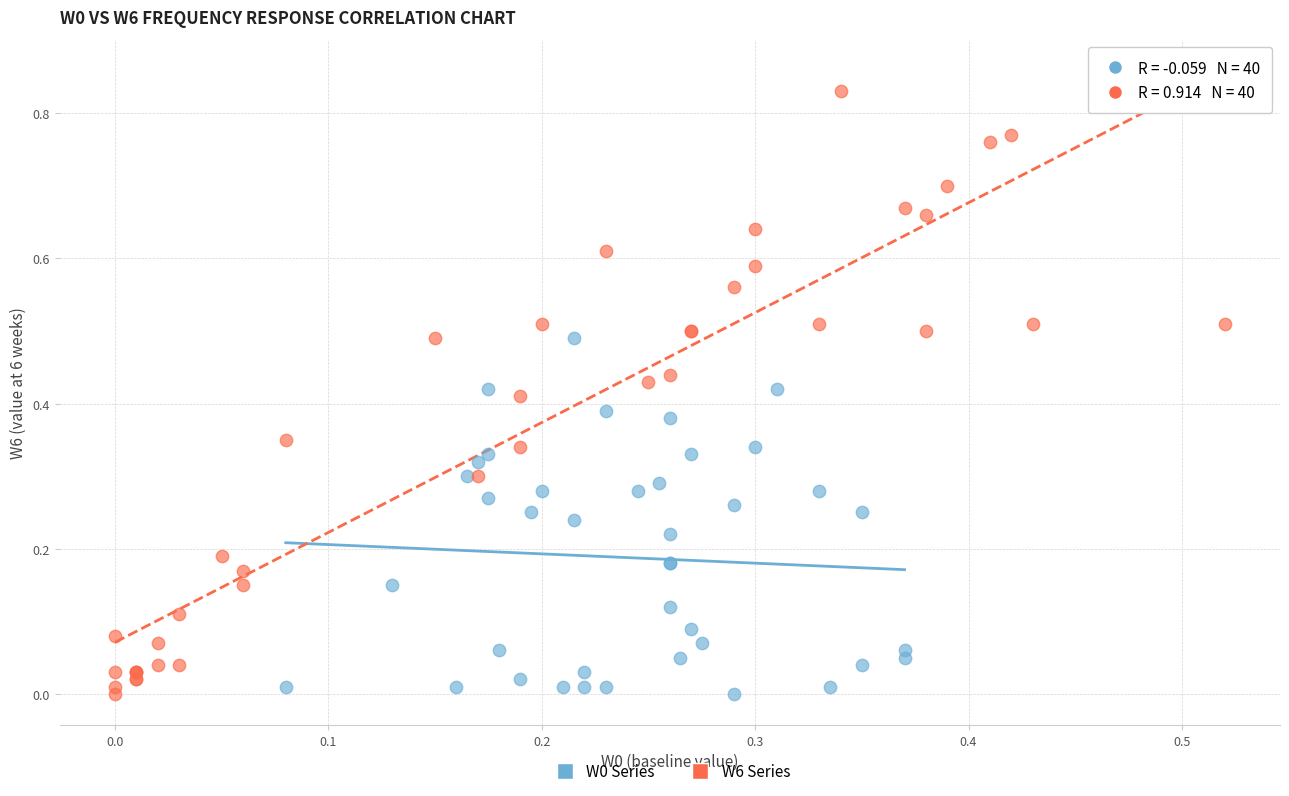

Which series has the widest spread of Y values?

W6 Series